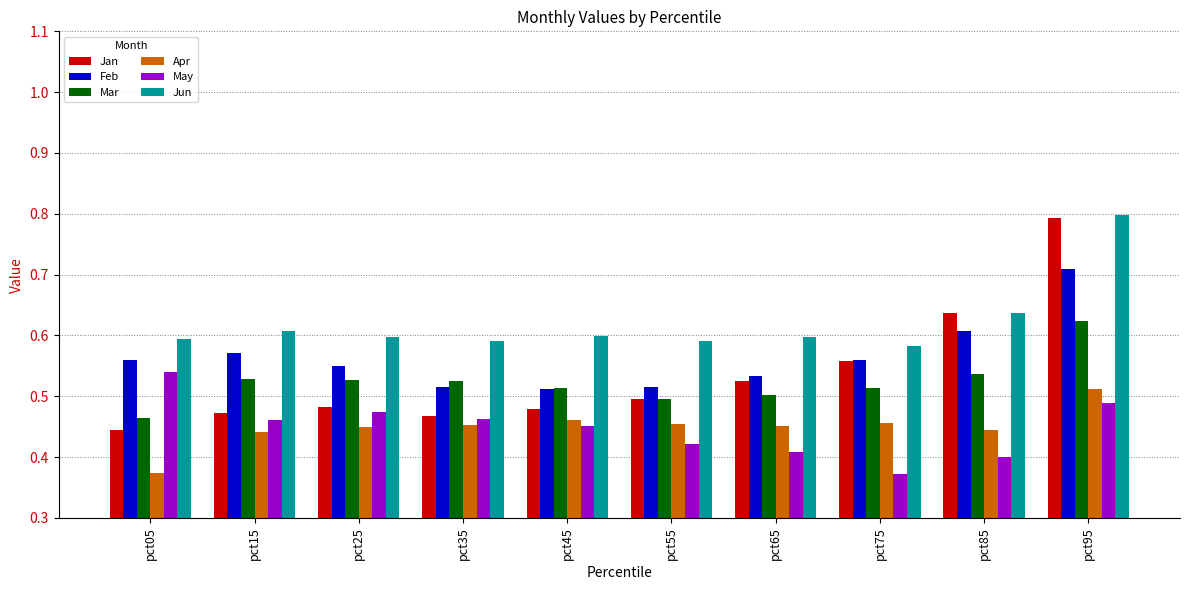

Which category has the highest value in the Apr series?

pct95